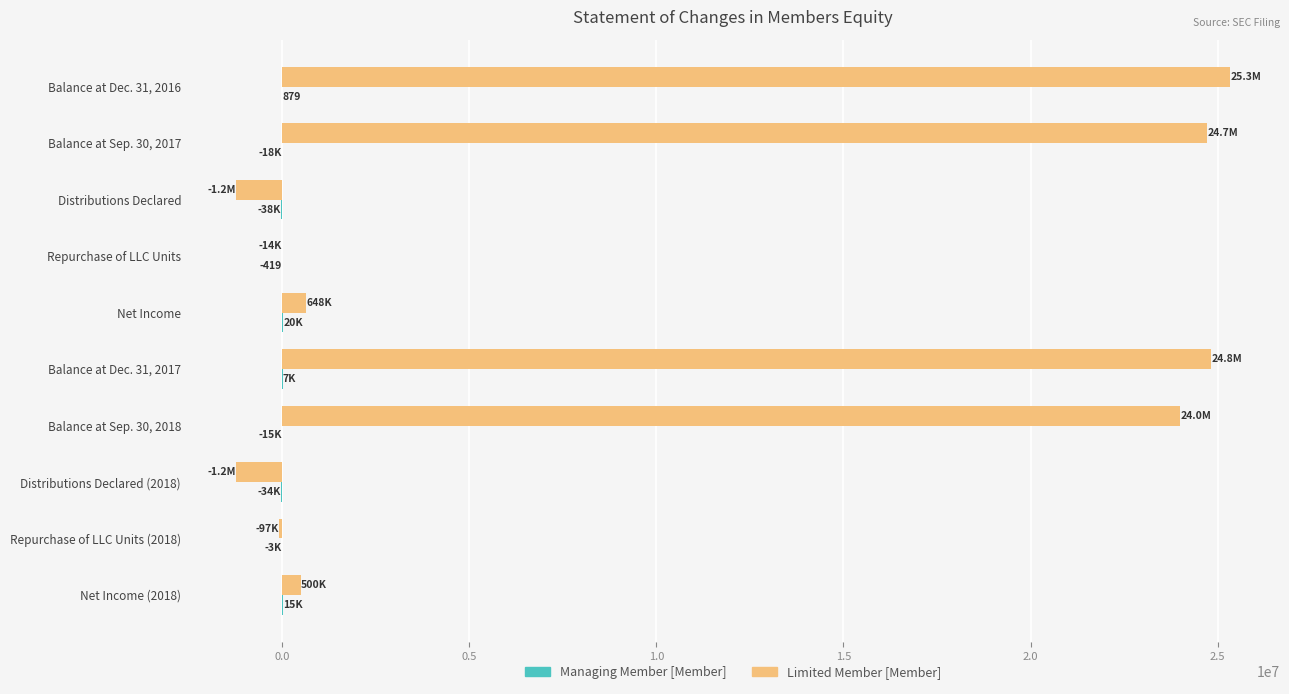

Count the number of categories in the chart.

10